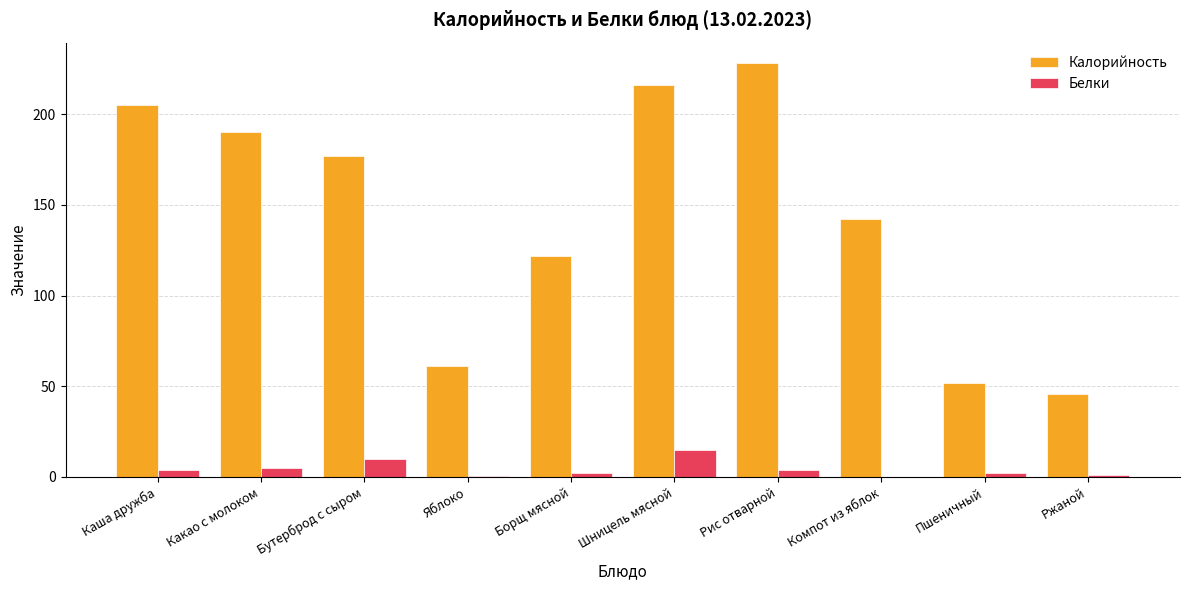

Is it true that Калорийность equals 83.2 at Пшеничный?

False